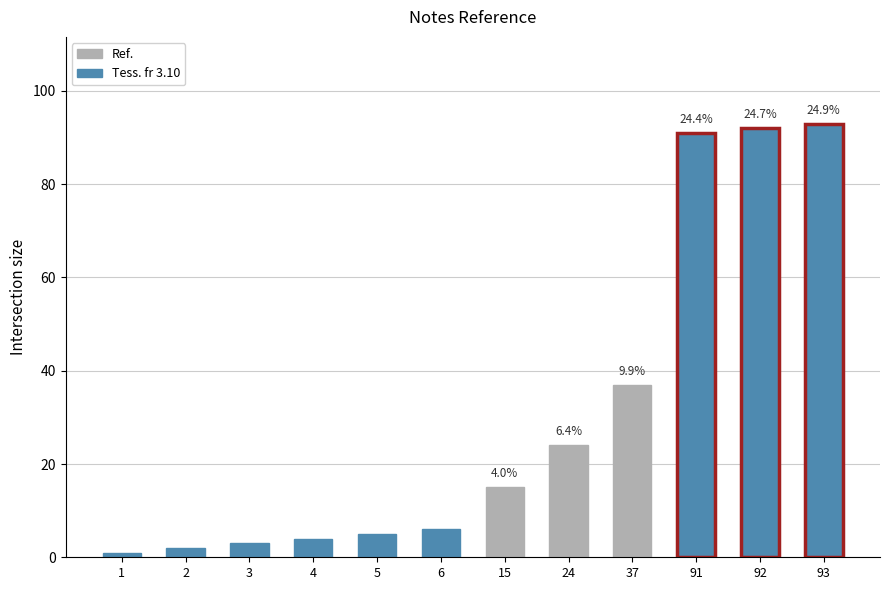

What is the change in value from 1 to 93?

+92